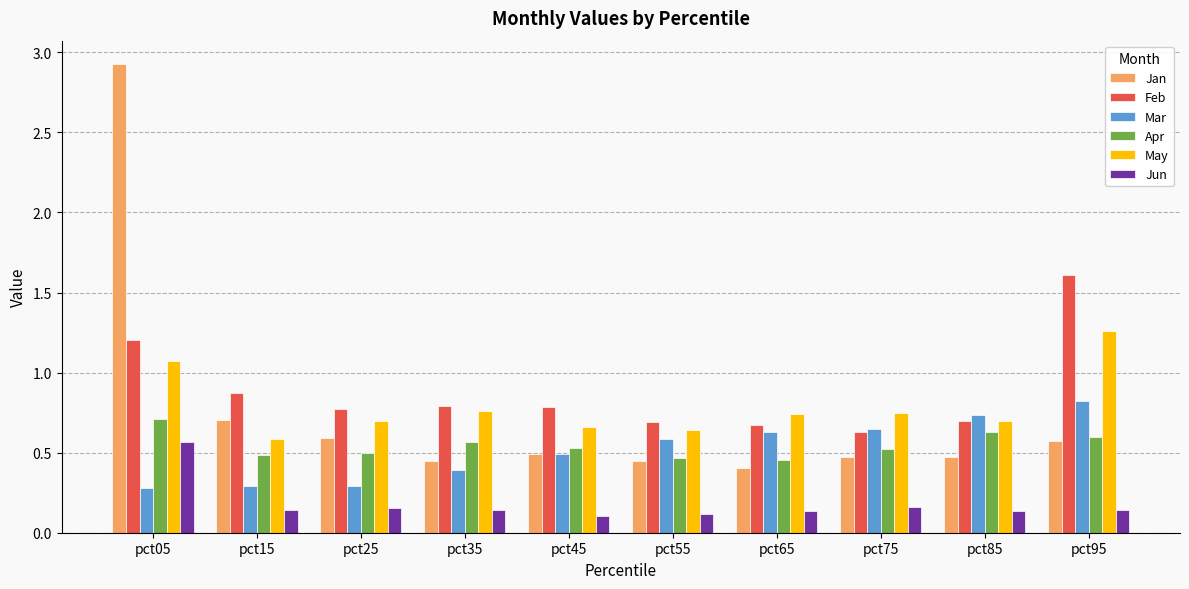

What is the sum of all Apr values?

5.4